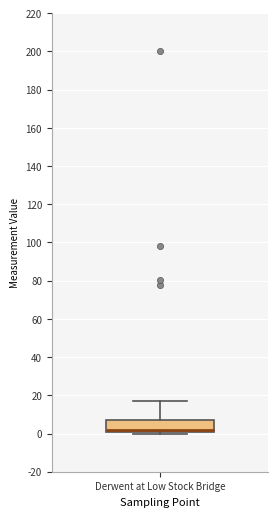

Transcribe this box plot: give where the median line is, the range the box spans, and where the two whiskers end, as read against the y-axis. The values are not printed on the chart, so give them approximately, as read against the axis.

median 2, box 0 to 8, whiskers 0 to 16